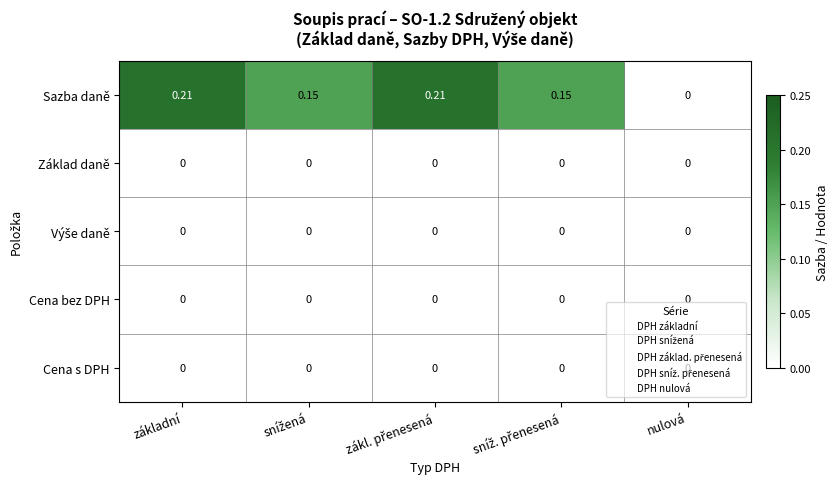

Which series has the largest total across all categories?

Sazba daně